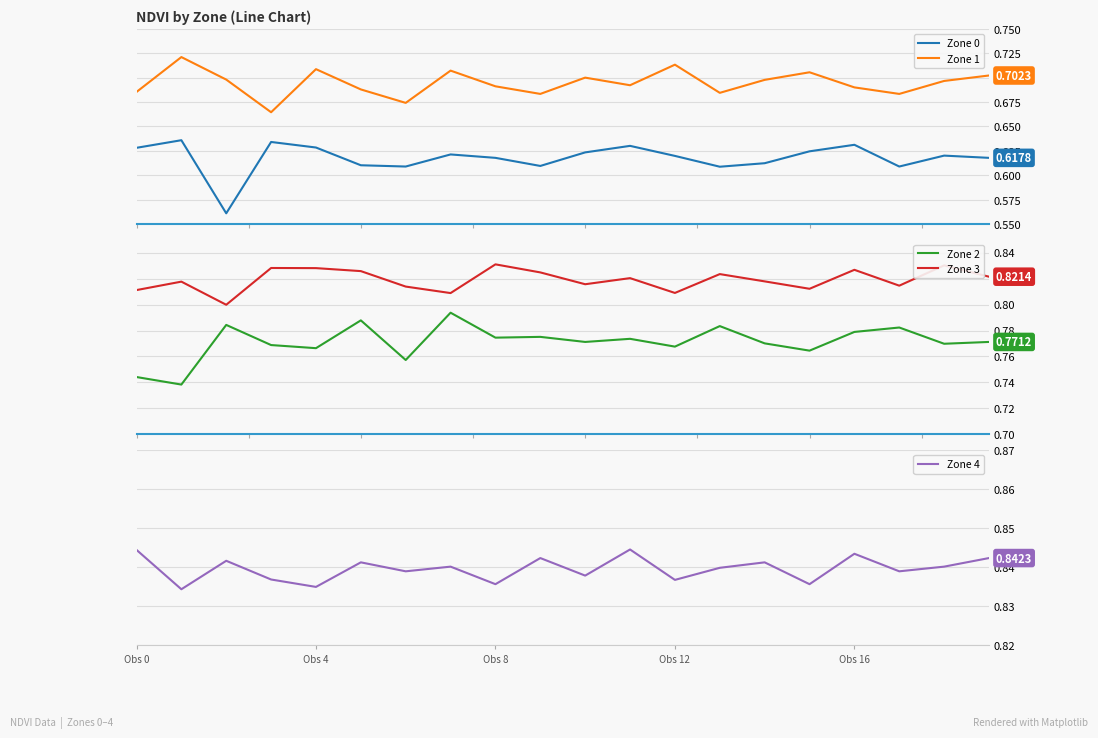

In Zone 2, how many points are higher than both neighbors (excluding endpoints)?

7